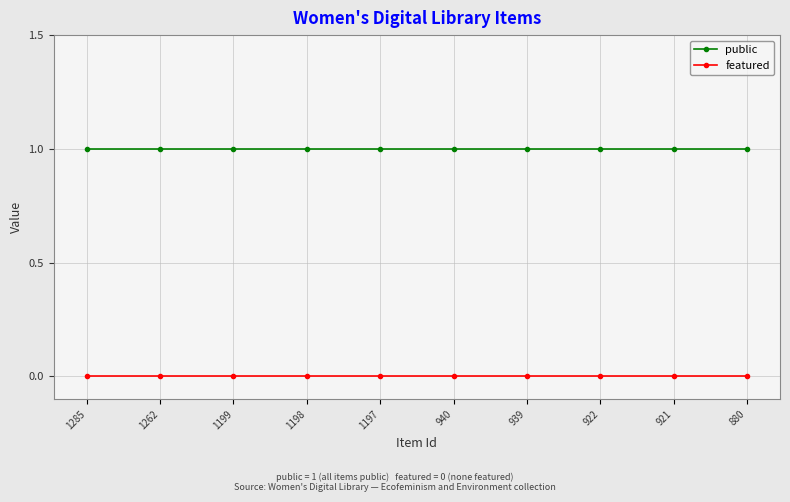

At how many categories does at least one series exceed 0?

10